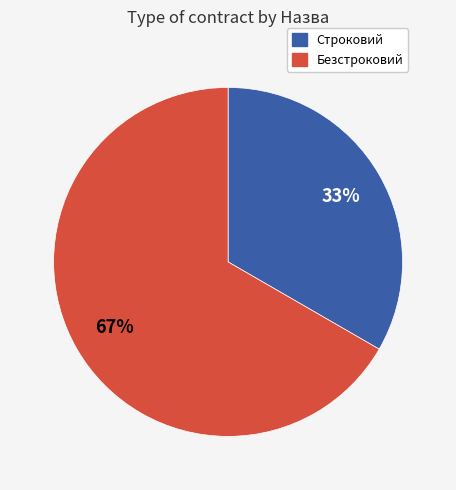

Rank the categories by value from lowest to highest.

Строковий, Безстроковий